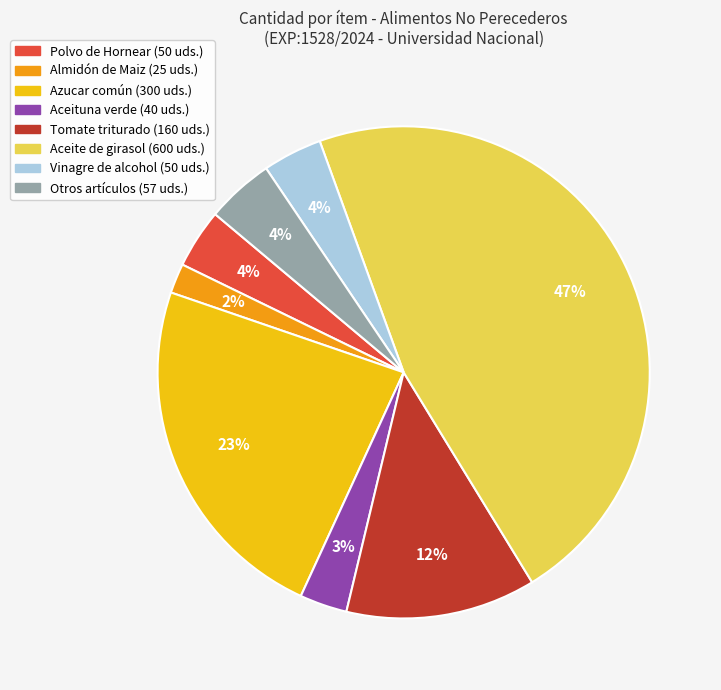

Is there any slice that represents more than half of the pie?

No